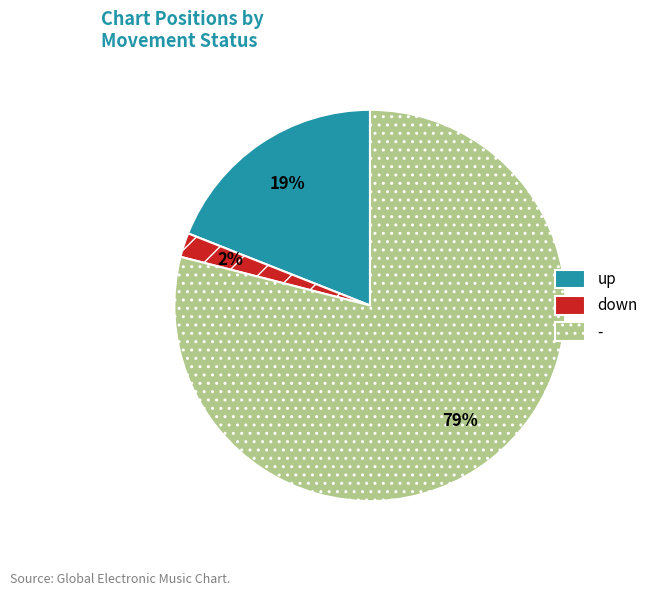

Rank the categories by value from lowest to highest.

down, up, -